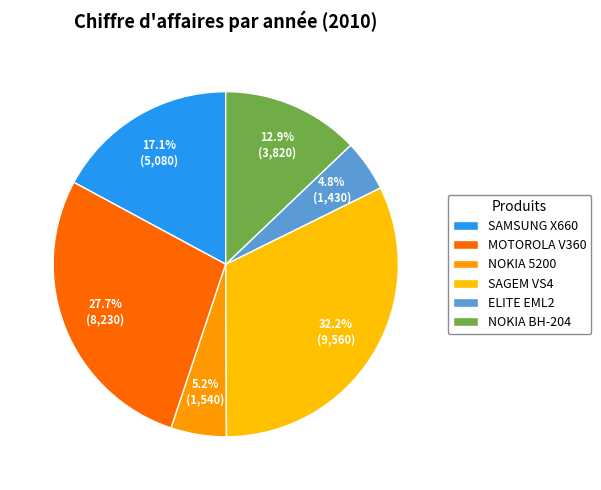

To the nearest percent, what is the difference between the NOKIA 5200 and MOTOROLA V360 slice percentages?

23%